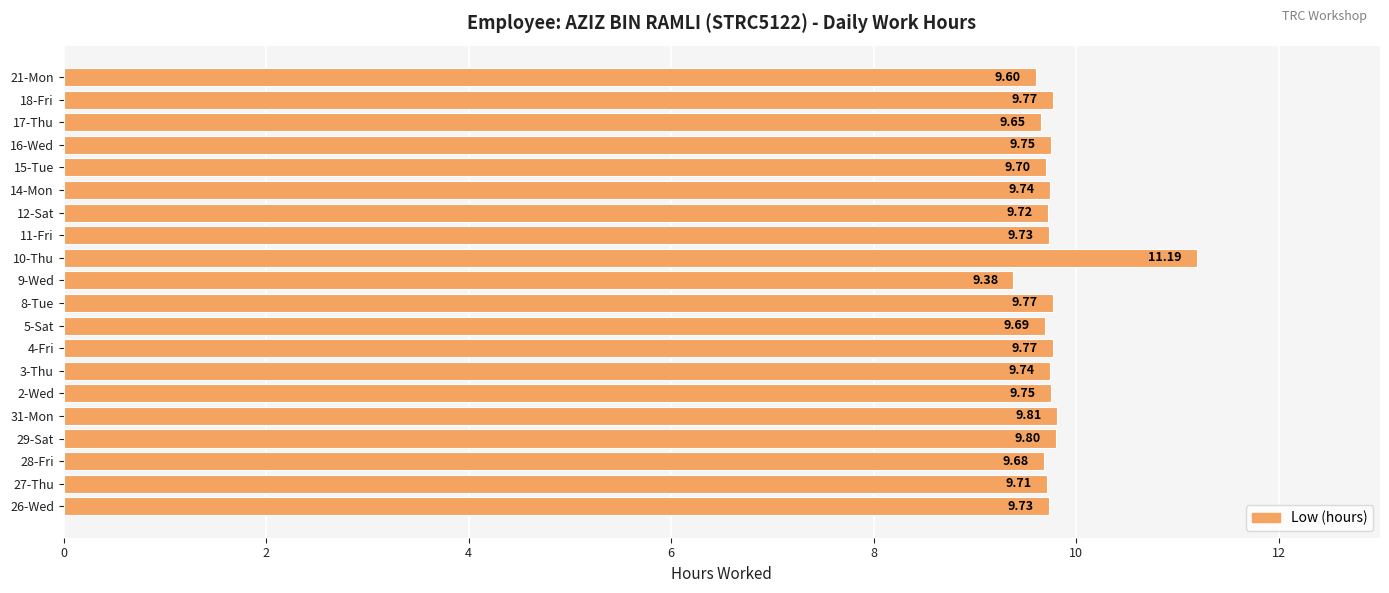

What is the ratio of the value at 10-Thu to the value at 15-Tue?

1.2